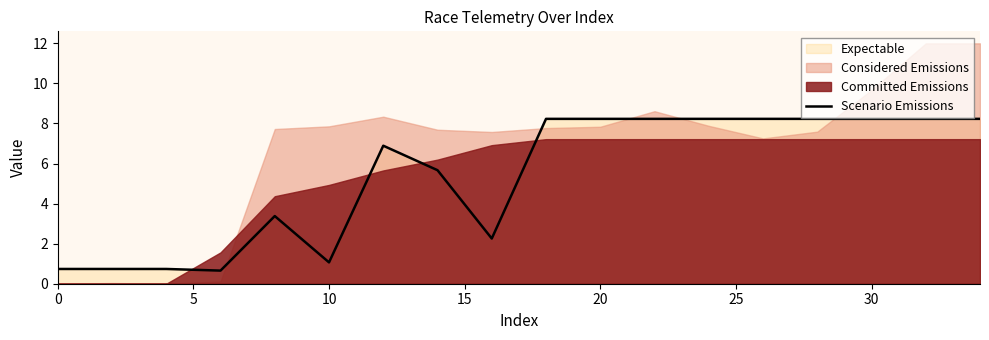

True or false: the data has more than 2 interior local peaks.

False